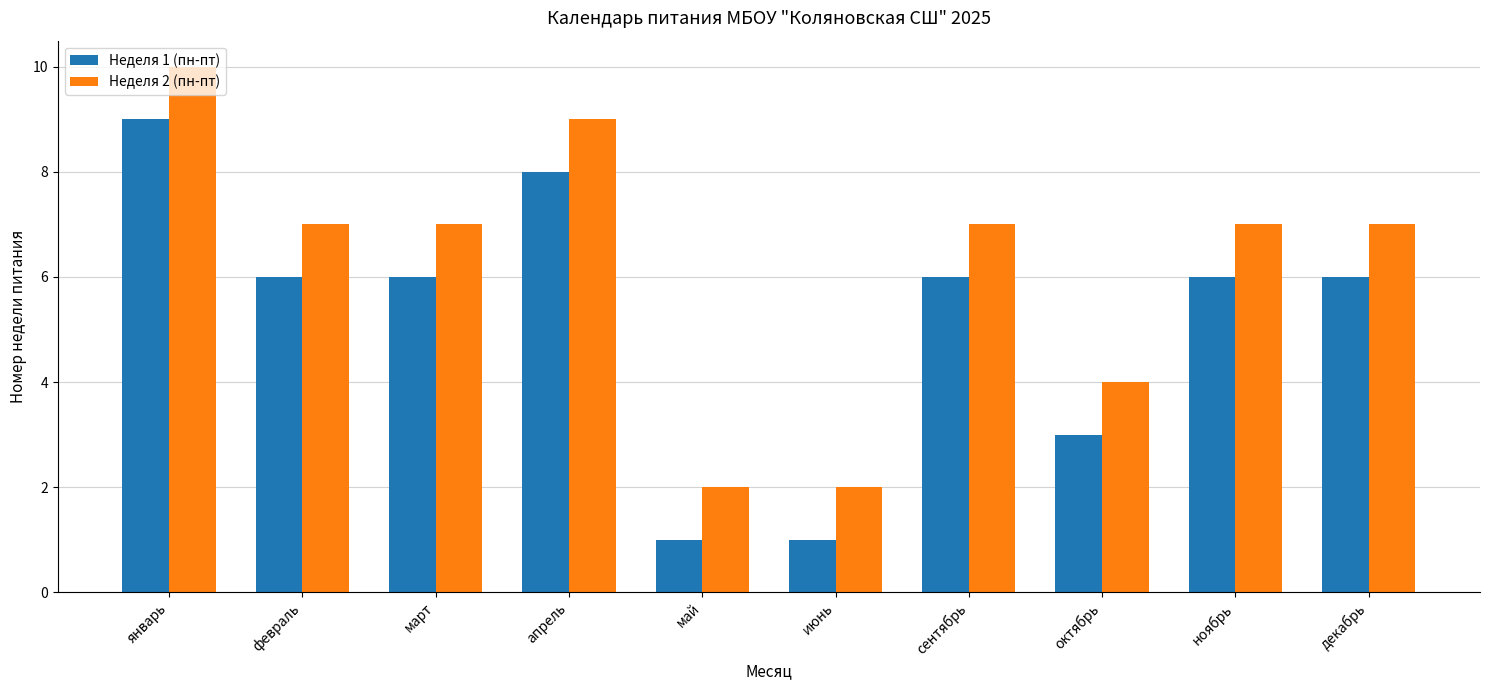

How many bars are there in total?

20